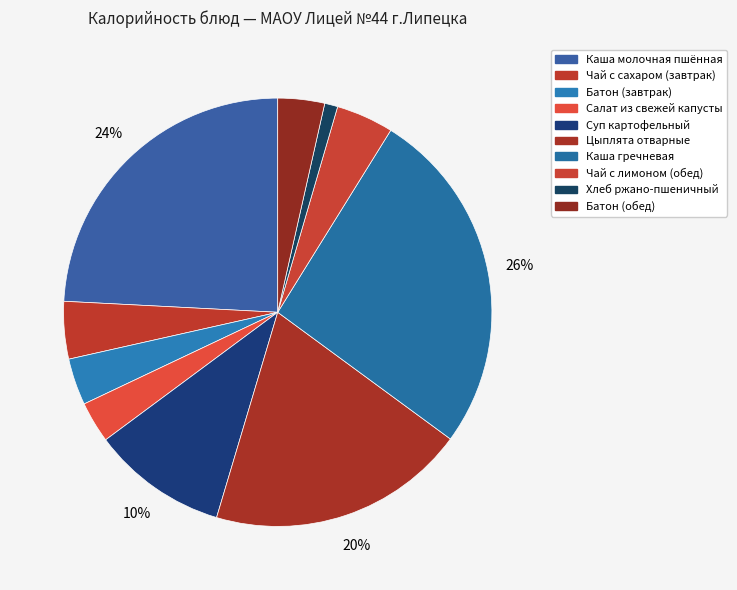

To the nearest percent, what portion does Суп картофельный represent?

10%